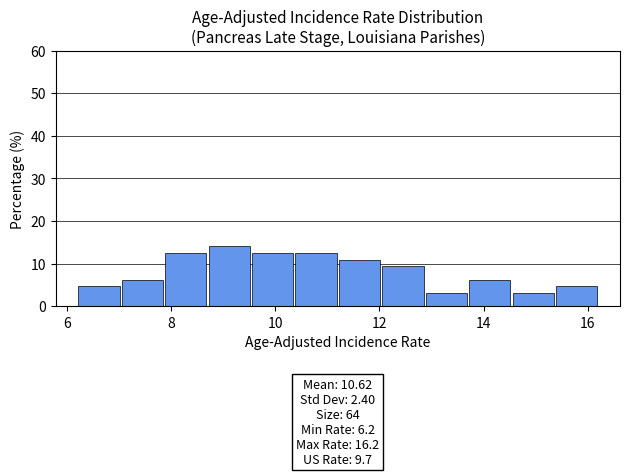

Over which range of the x-axis is the bar tallest?

8.8 to 9.6